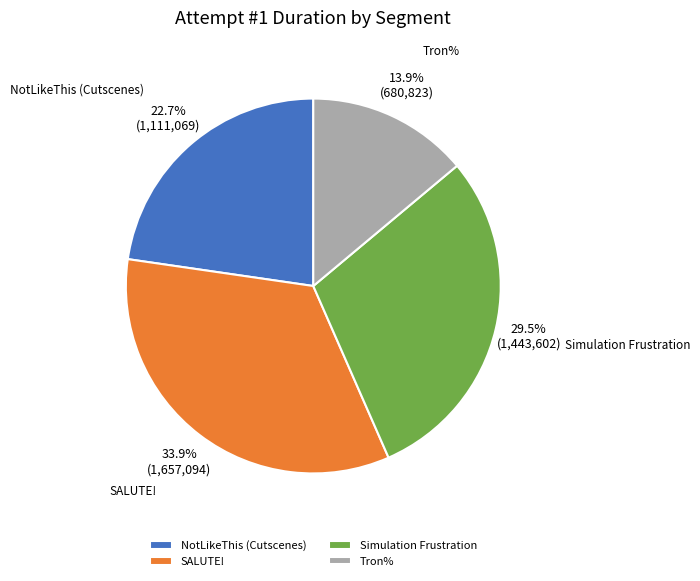

Is Simulation Frustration the majority of the pie?

No